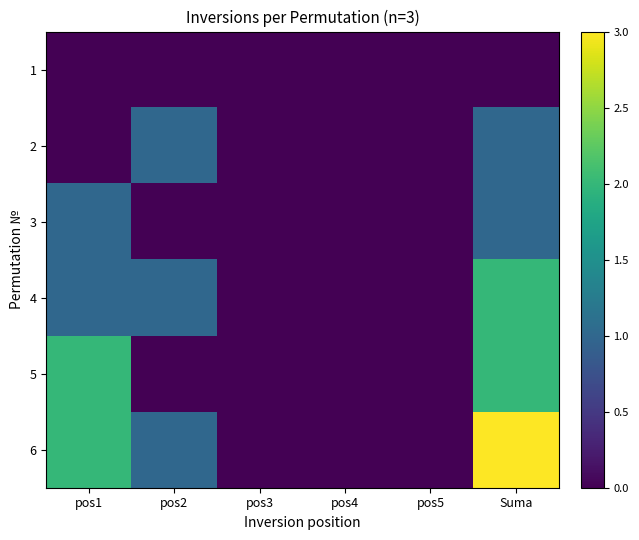

Rank the series by their maximum value, from highest to lowest.

6, 4, 5, 2, 3, 1